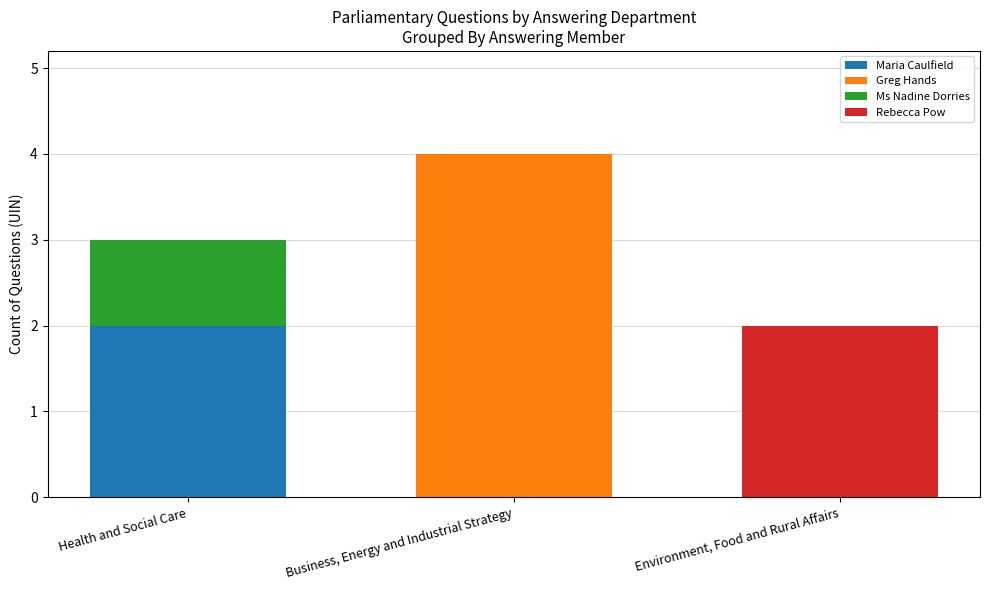

How many categories are shown in the chart?

3